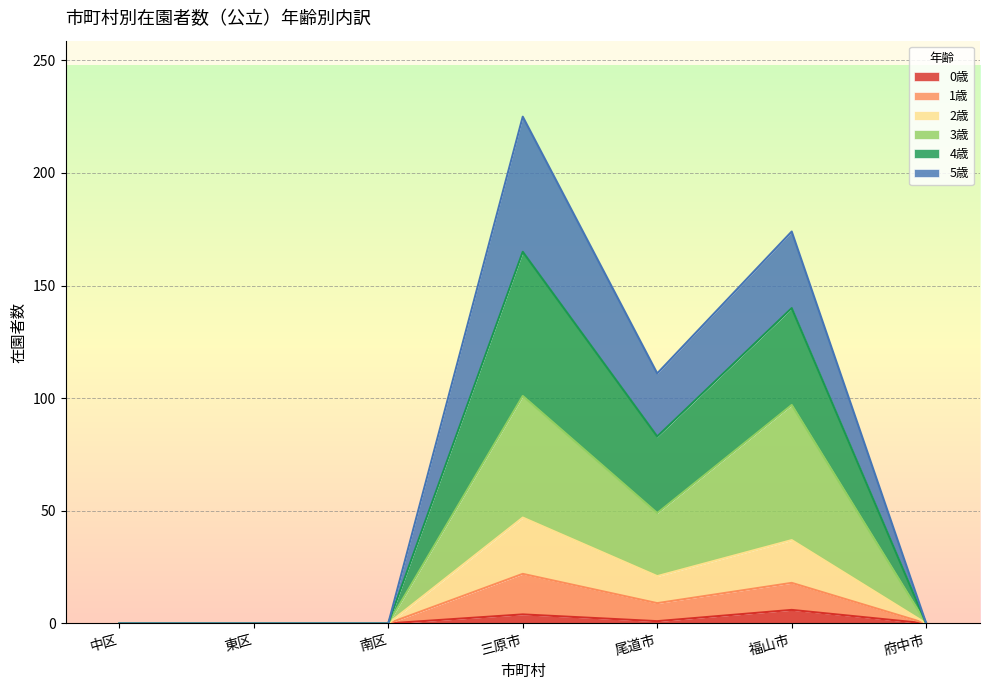

At which category is the sum across all series the highest?

三原市